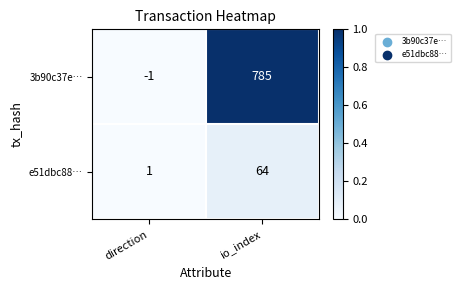

Which series has the largest total across all categories?

3b90c37e…